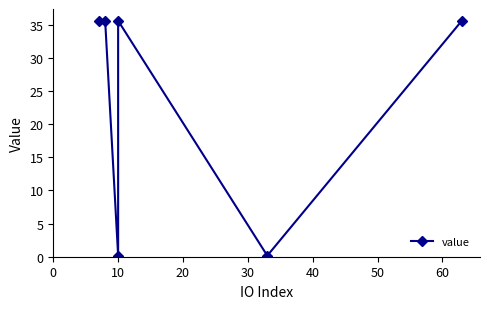

What is the average value?

23.8